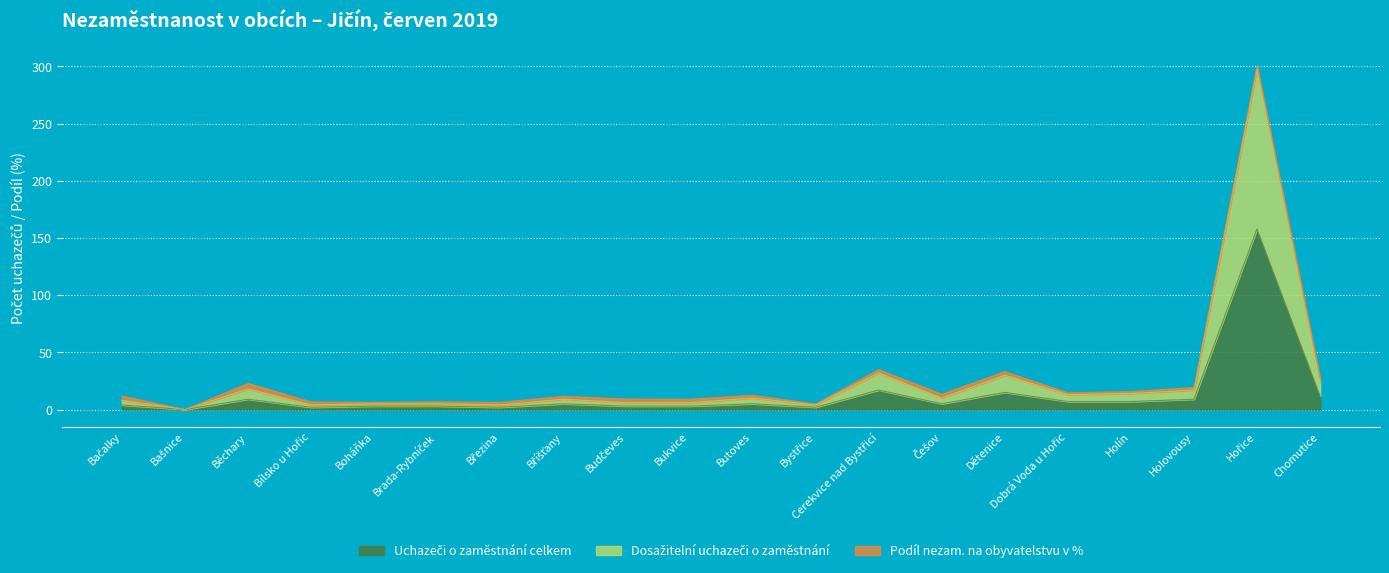

True or false: Dosažitelní uchazeči o zaměstnání has more than 0 interior local peaks.

True